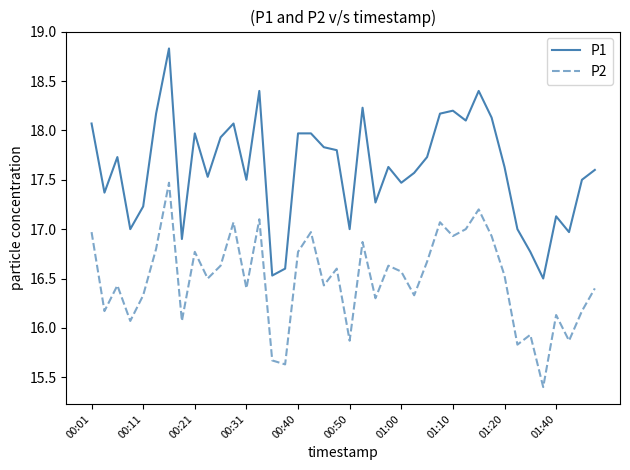

True or false: P1 has more than 1 points higher than both neighbors.

True